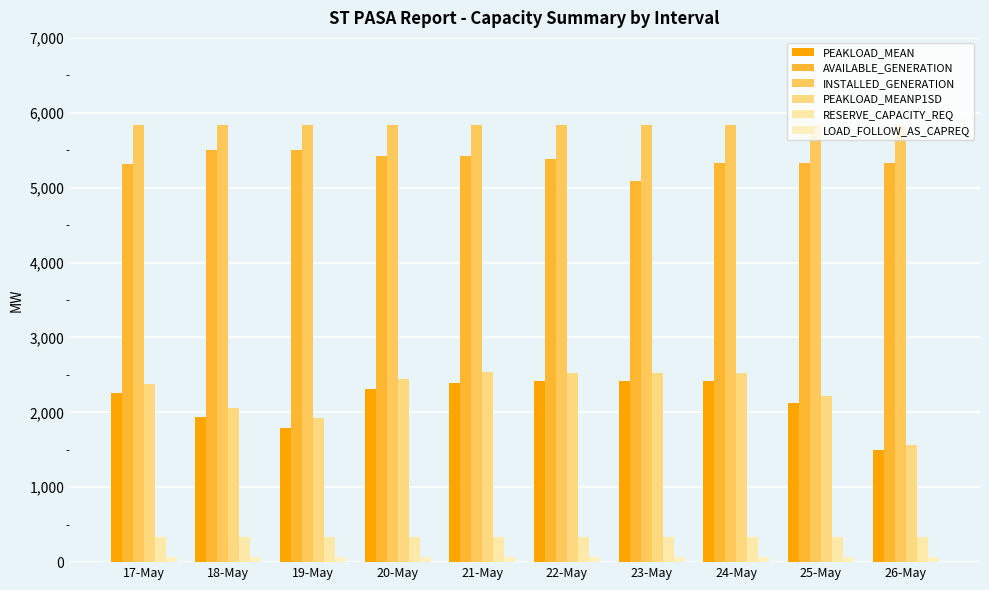

What position from the right is 24-May?

3